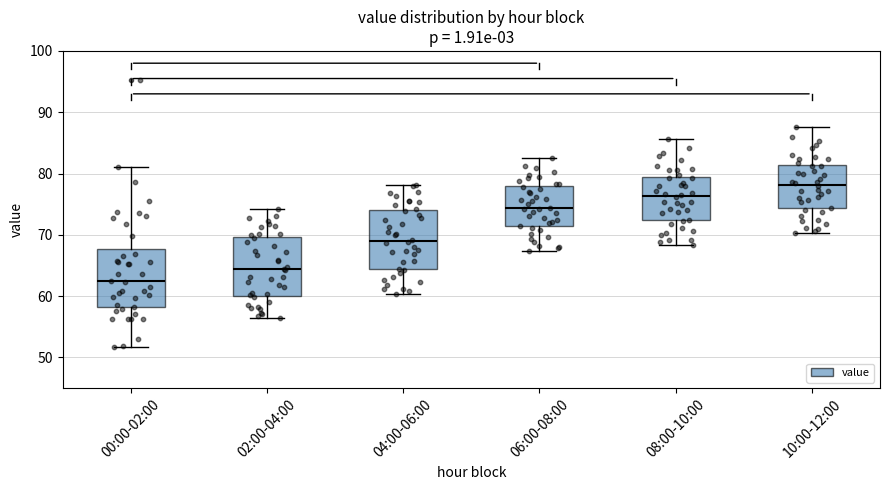

Reading left to right, read every box against the y-axis: the position of its median line, the range the box covers, and the ends of its whiskers. The values are not printed on the chart, so give them approximately, as read against the axis.

00:00-02:00: median 62, box 58 to 68, whiskers 52 to 81
02:00-04:00: median 64, box 60 to 70, whiskers 56 to 74
04:00-06:00: median 69, box 64 to 74, whiskers 60 to 78
06:00-08:00: median 74, box 71 to 78, whiskers 67 to 83
08:00-10:00: median 76, box 72 to 79, whiskers 68 to 86
10:00-12:00: median 78, box 74 to 81, whiskers 70 to 88